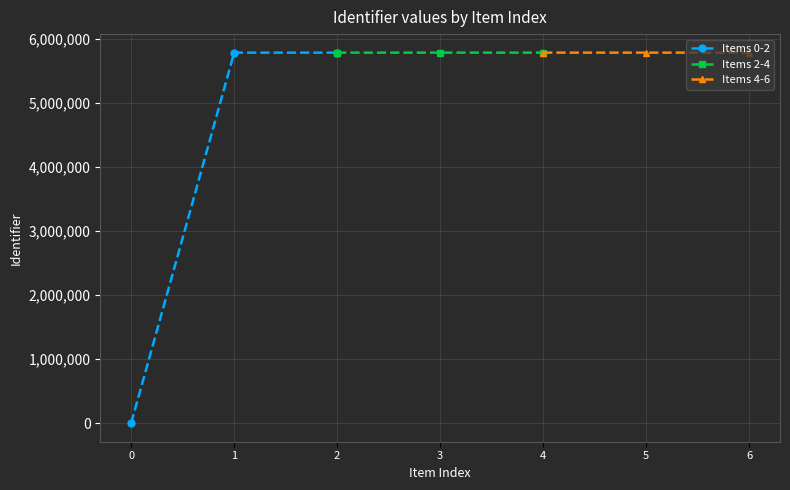

How many data points in Items 0-2 are less than 5785883?

1